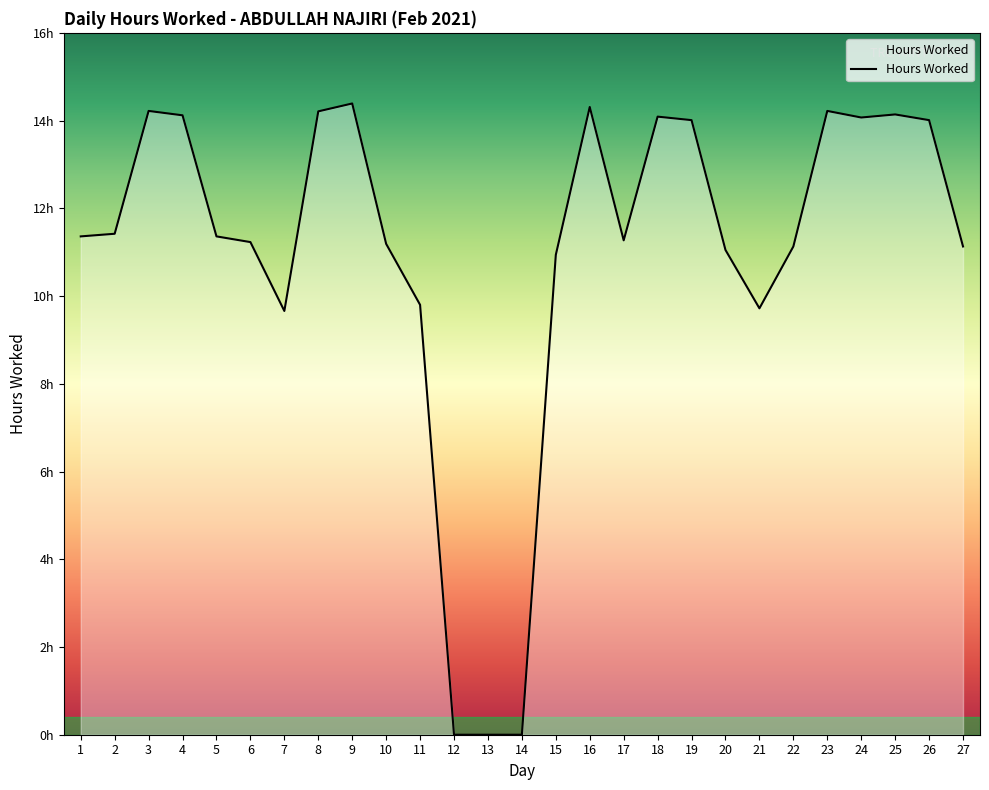

What is the value of the 11th point from the left?

9.8